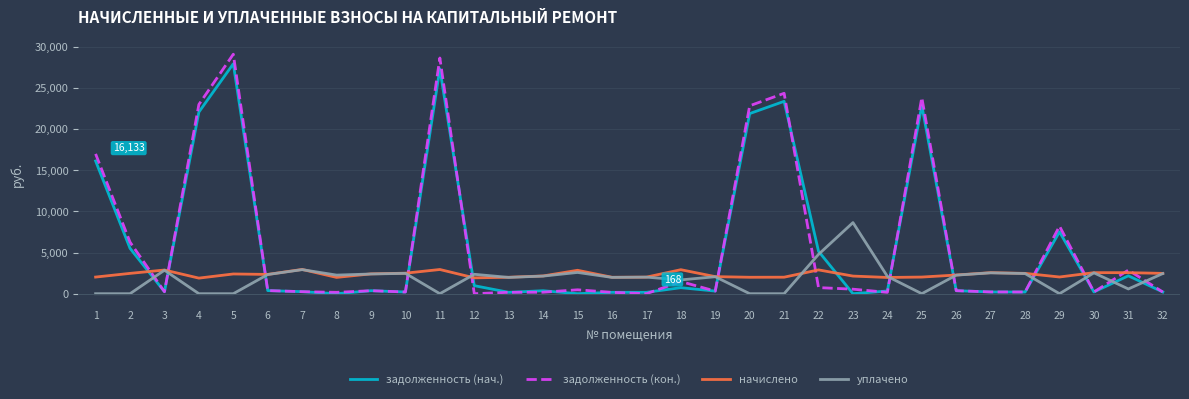

Which series has the largest range (max minus min)?

задолженность (кон.)